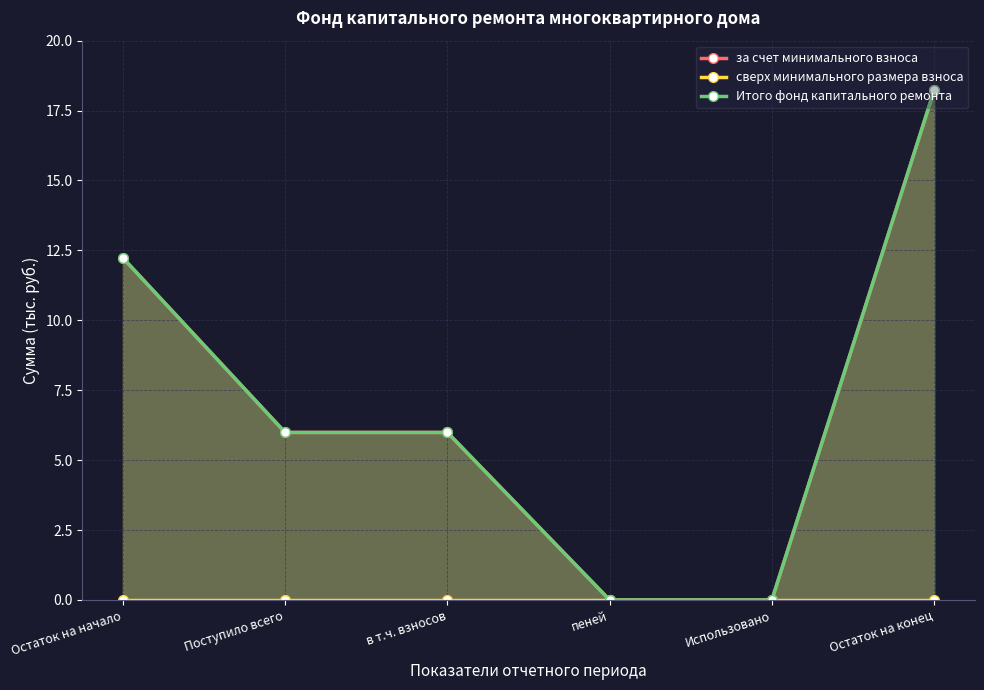

What is the label of the 1st point from the right?

Остаток на конец